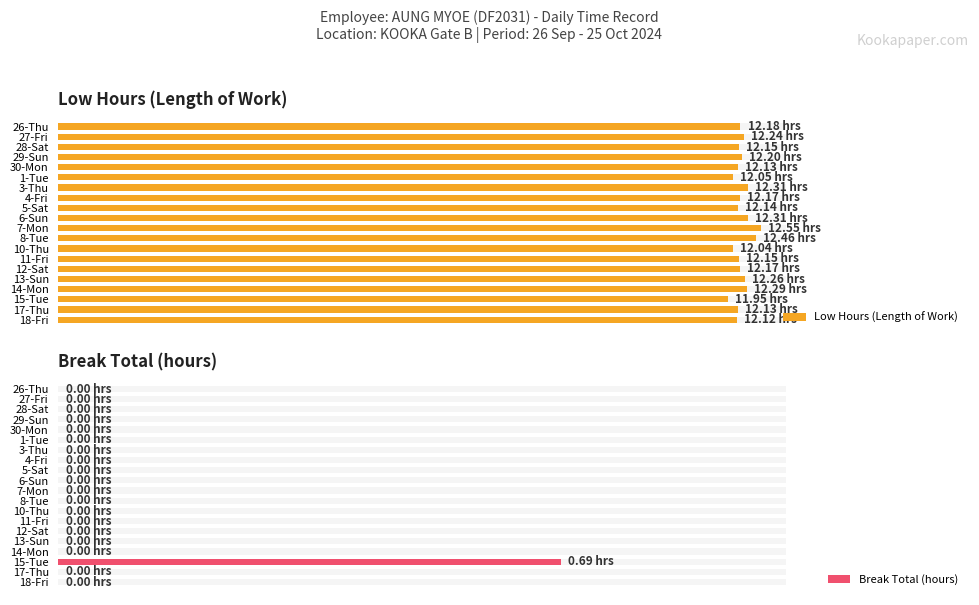

What is the average value of the Low Hours (Length of Work) series?

12.2